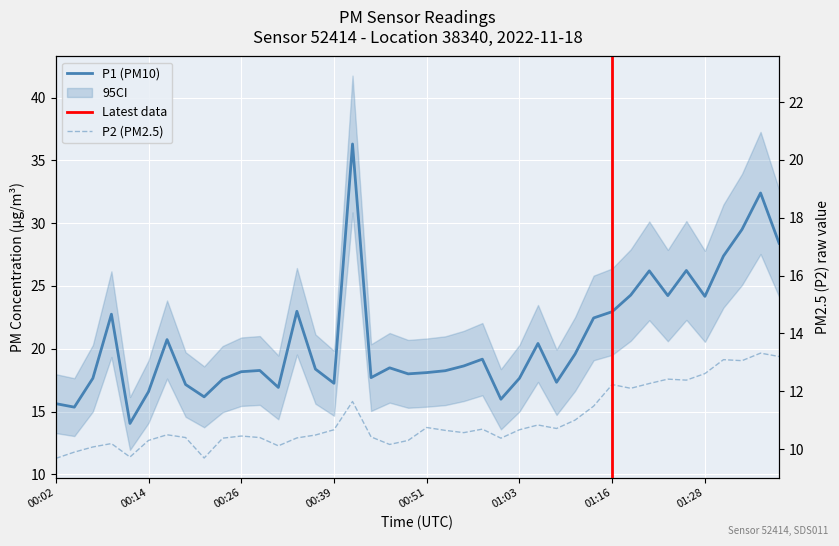

True or false: P2 has more than 0 points higher than both neighbors.

True